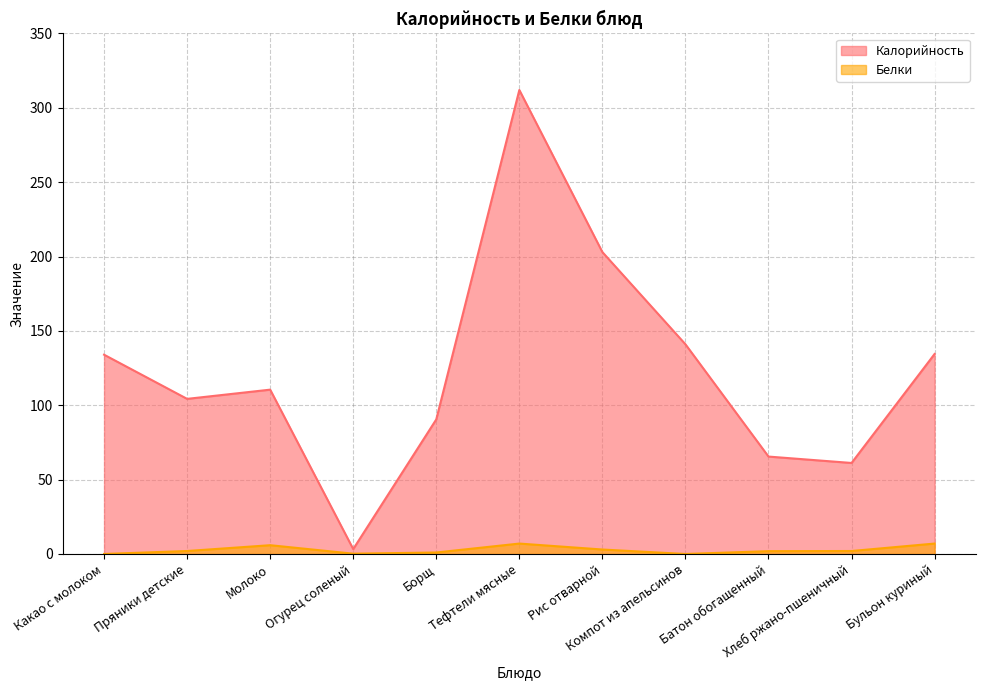

True or false: Калорийность and Белки cross at least once.

False